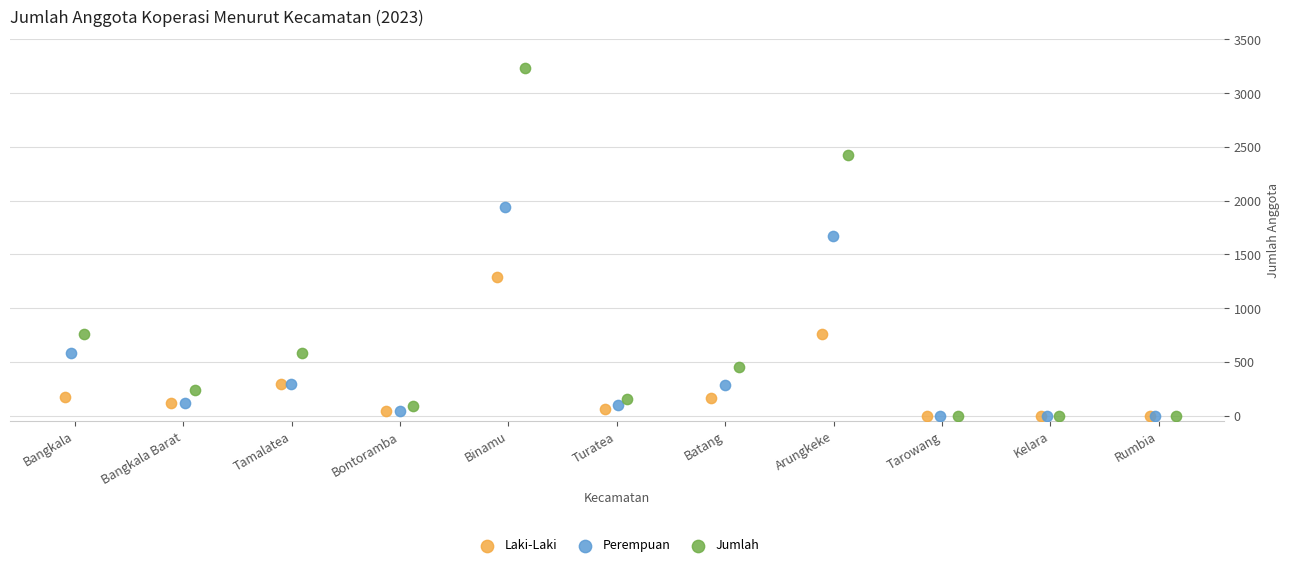

Which series has the widest spread of Y values?

Jumlah